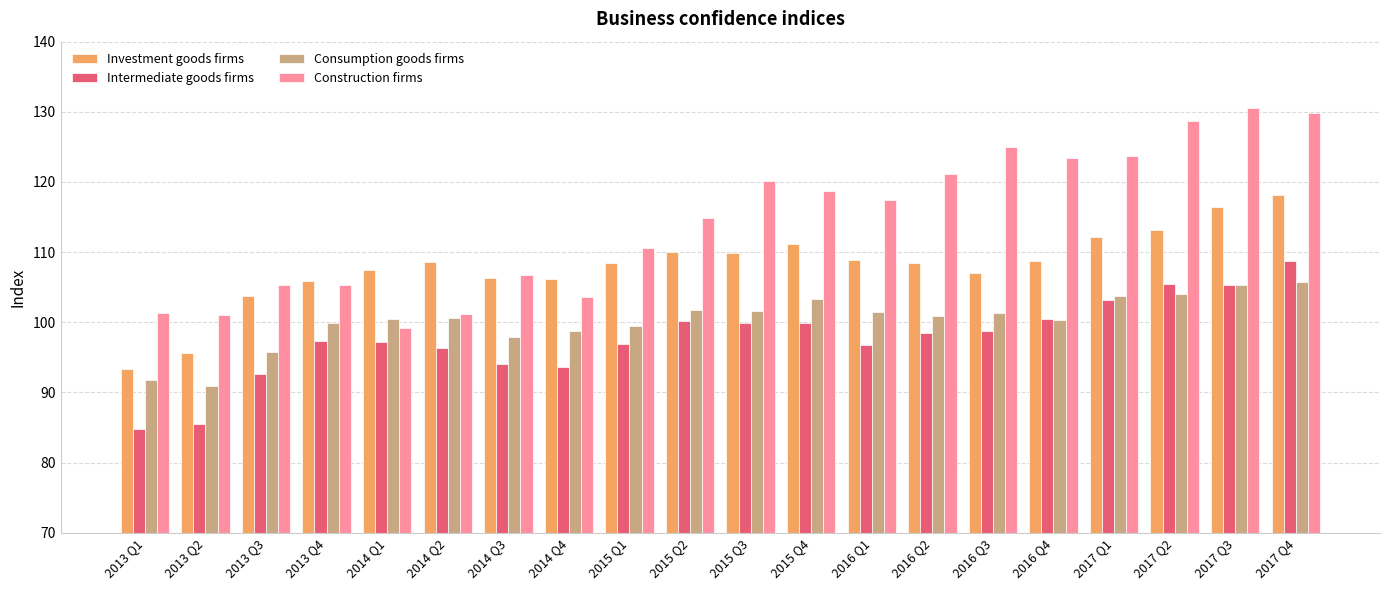

Which series has the largest total across all categories?

Construction firms